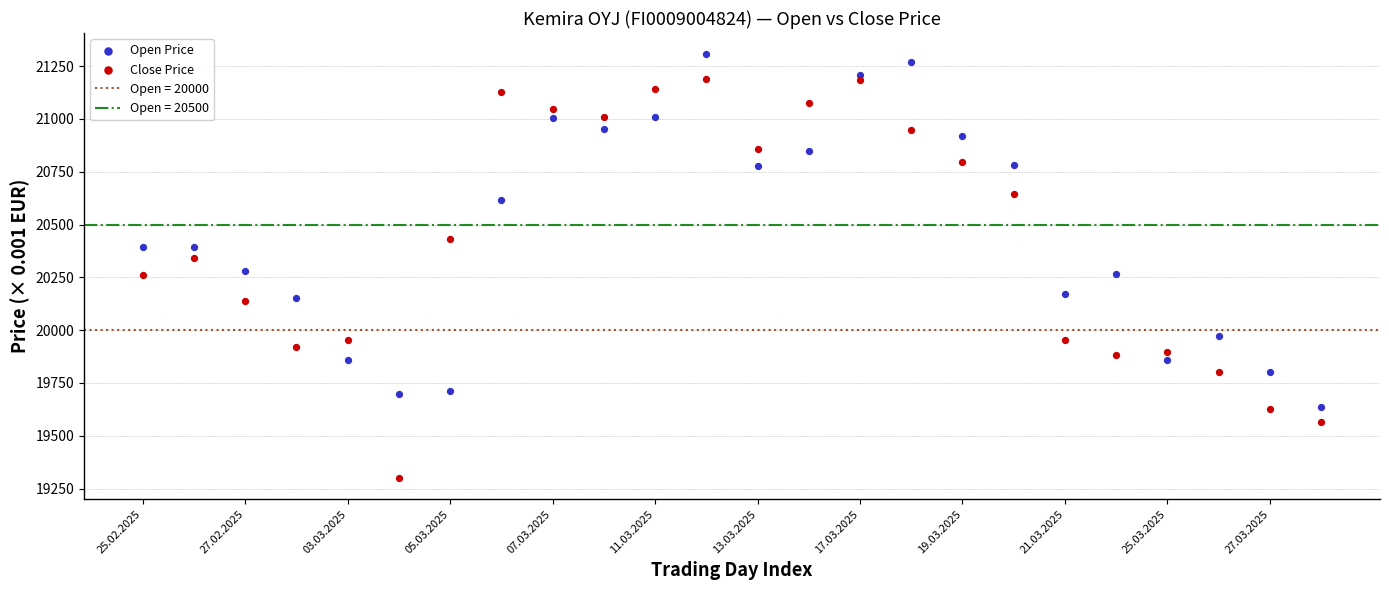

In the Open Price series, what Y value is closest to 20470?

20395